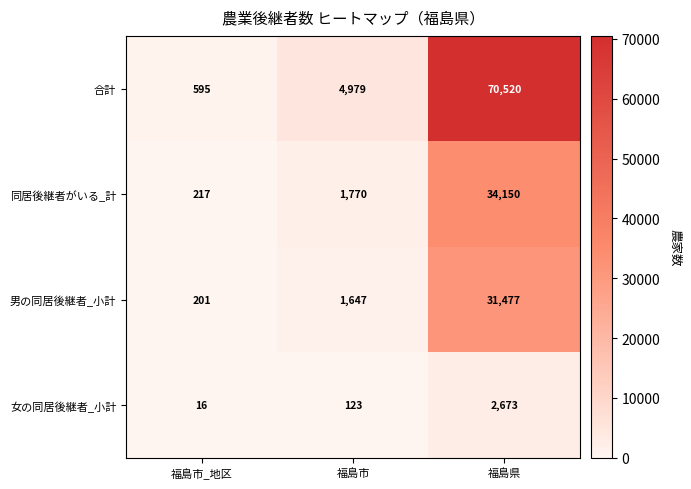

Reading left to right, transcribe all the data shown in this chart.

合計: 595	4979	70520
同居後継者がいる_計: 217	1770	34150
男の同居後継者_小計: 201	1647	31477
女の同居後継者_小計: 16	123	2673